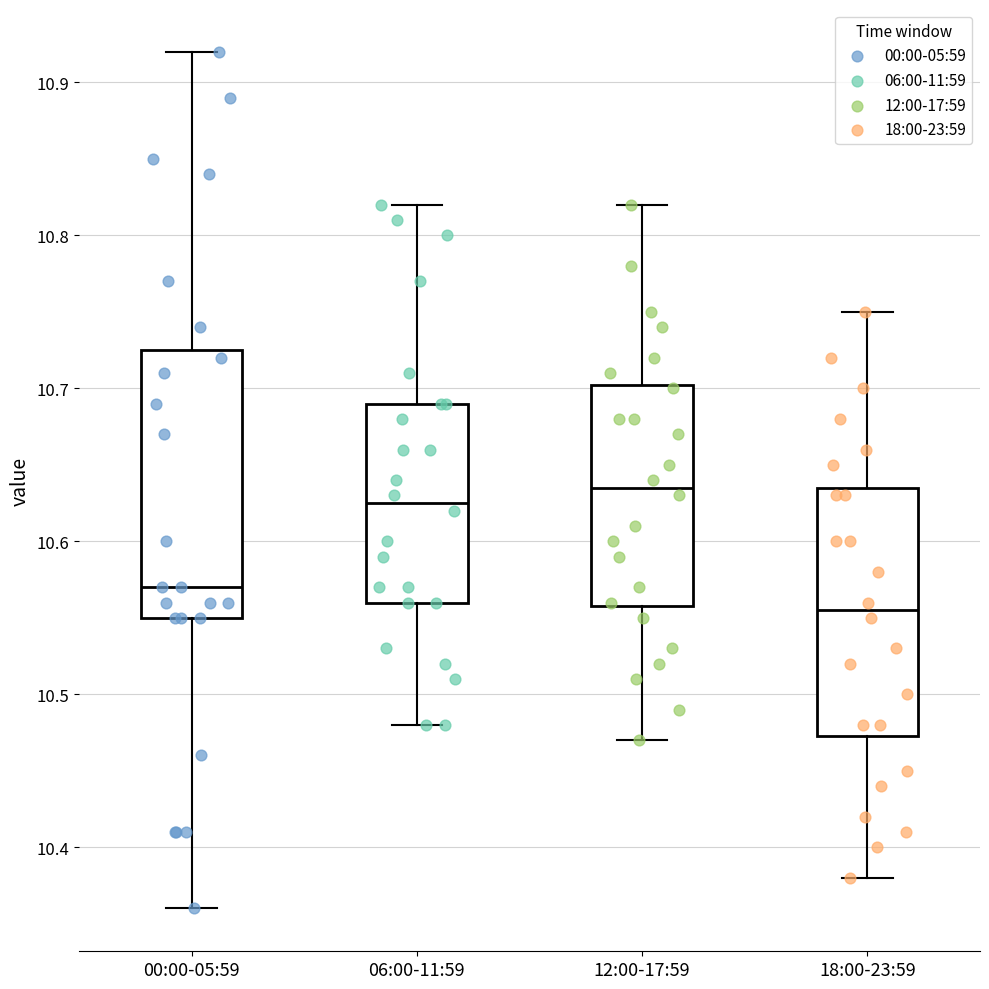

Reading left to right, read every box against the y-axis: the position of its median line, the range the box covers, and the ends of its whiskers. The values are not printed on the chart, so give them approximately, as read against the axis.

00:00-05:59: median 10.57, box 10.55 to 10.73, whiskers 10.36 to 10.92
06:00-11:59: median 10.63, box 10.56 to 10.69, whiskers 10.48 to 10.82
12:00-17:59: median 10.64, box 10.56 to 10.70, whiskers 10.47 to 10.82
18:00-23:59: median 10.56, box 10.47 to 10.64, whiskers 10.38 to 10.75